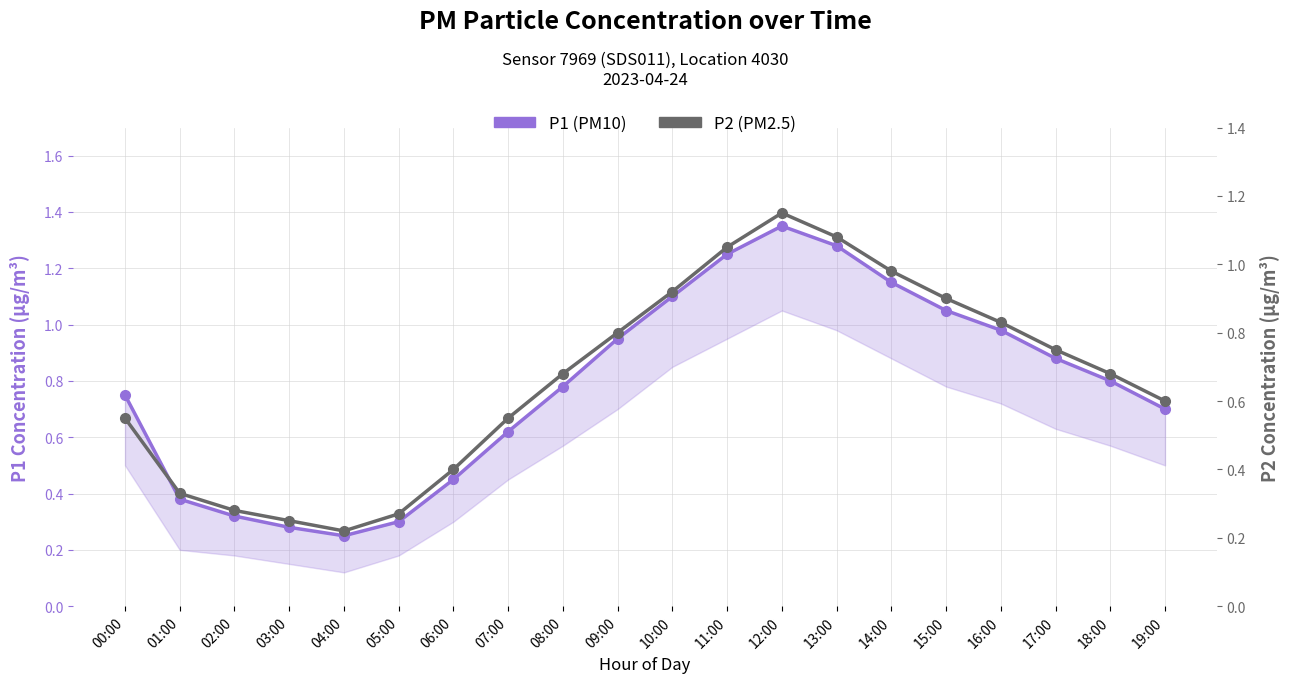

What is the average value of the P2 (PM2.5) series?

0.7